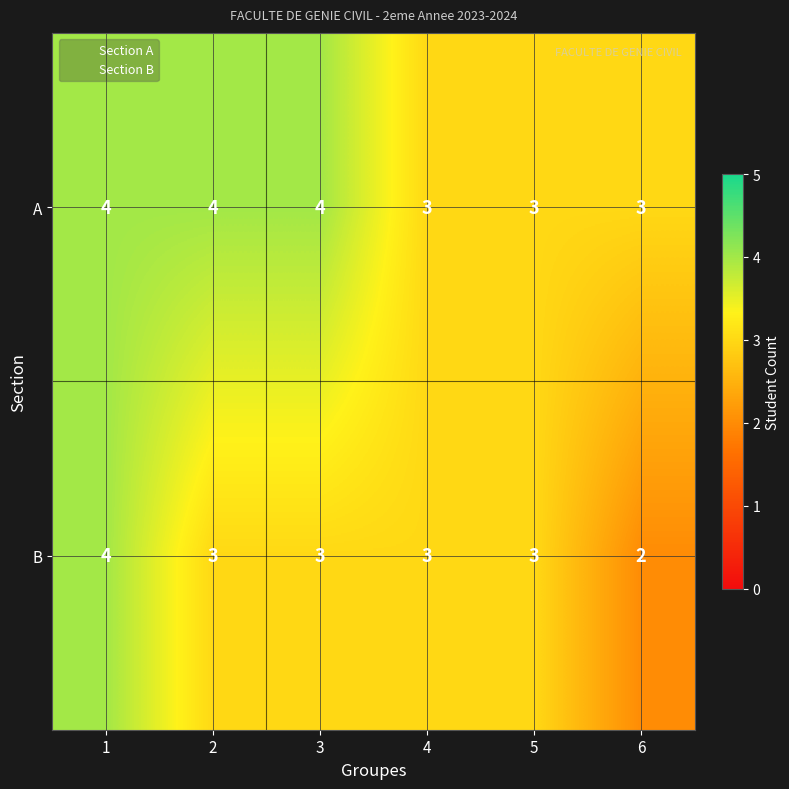

Rank the series by their average value, from lowest to highest.

B, A